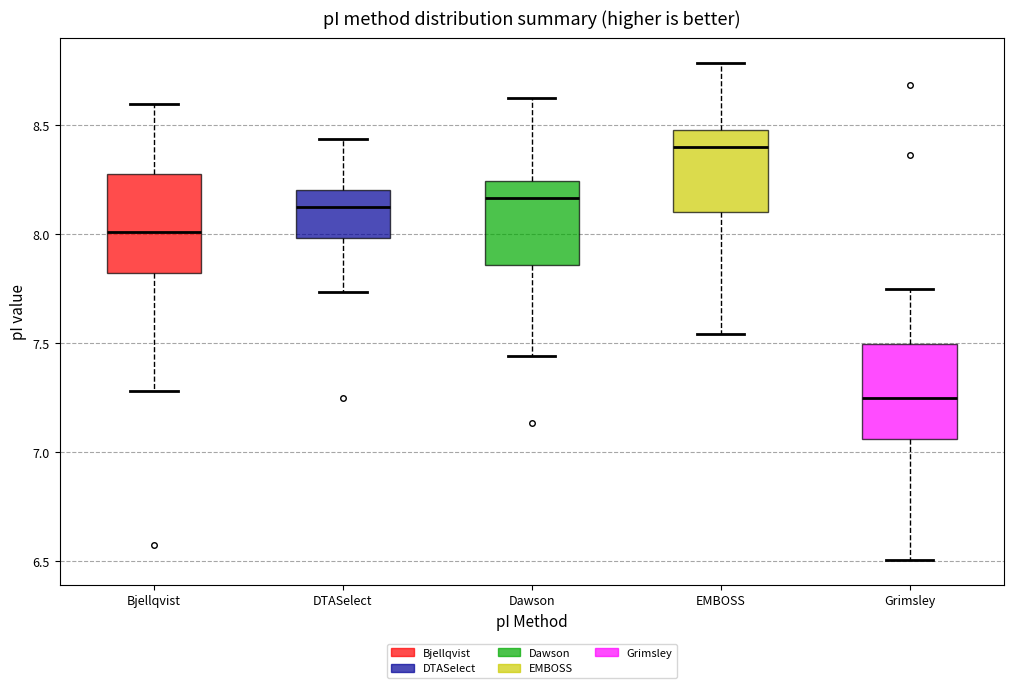

Where does the median line of the box for Bjellqvist sit on the y-axis? The values are not printed on the chart, so give them approximately, as read against the axis.

8.00